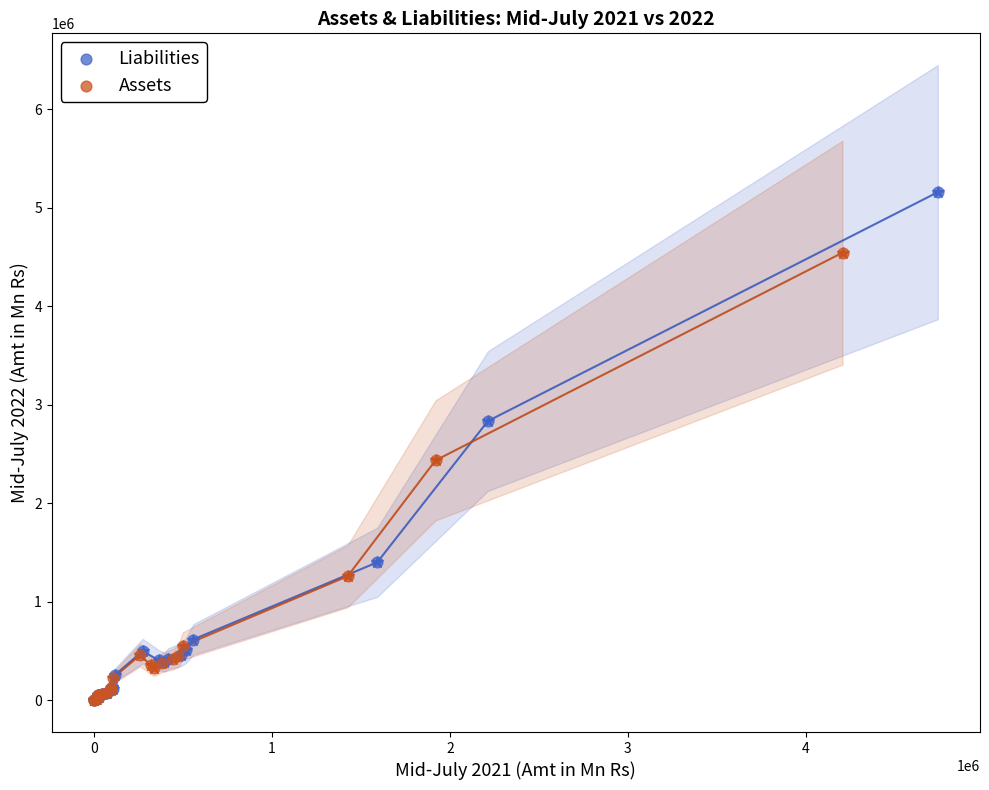

Which series contains the highest Y value?

Liabilities